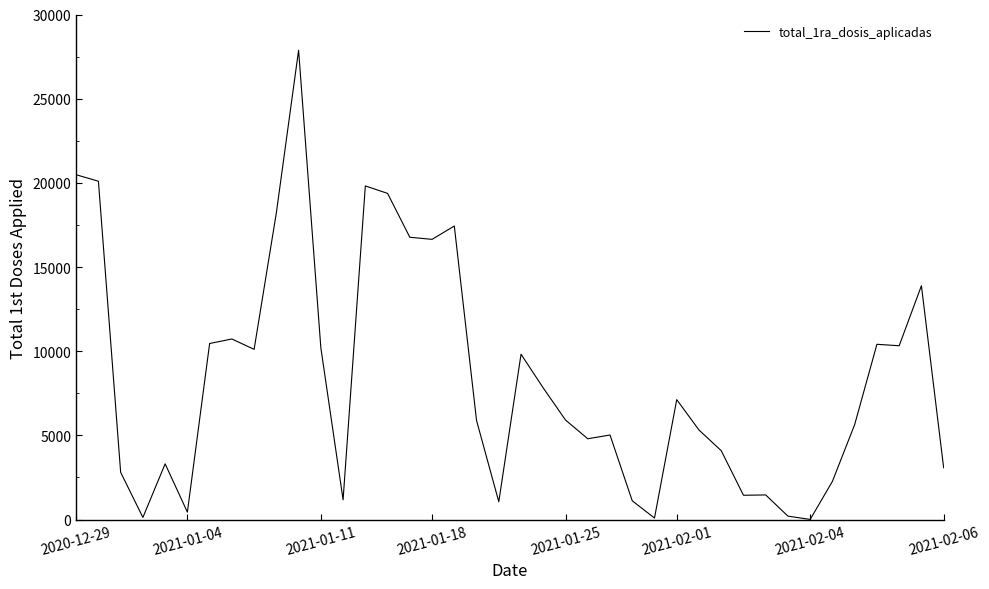

Count the number of categories in the chart.

40